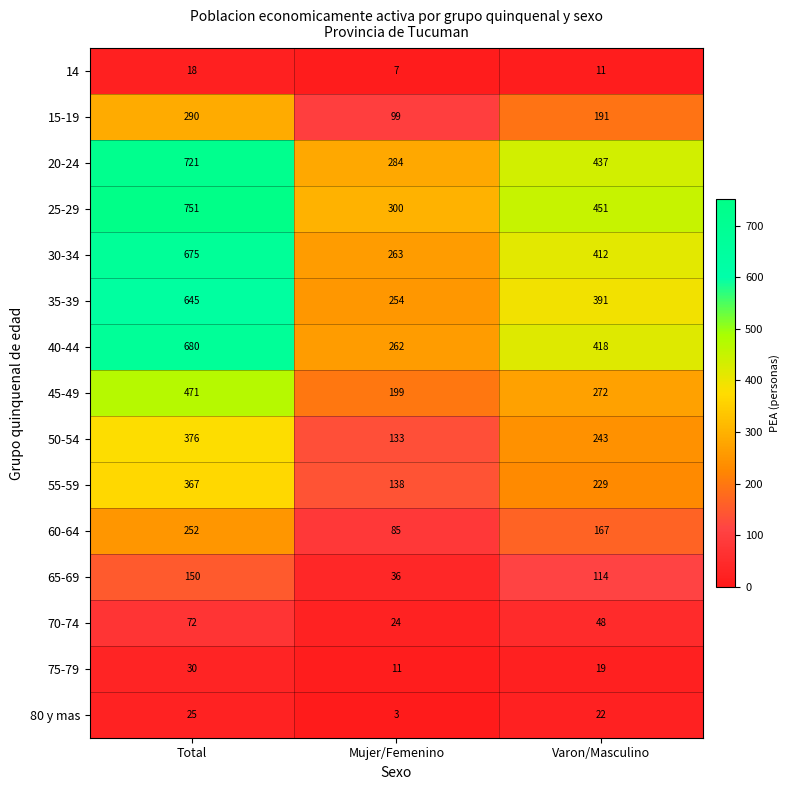

What is the greatest value displayed?

751